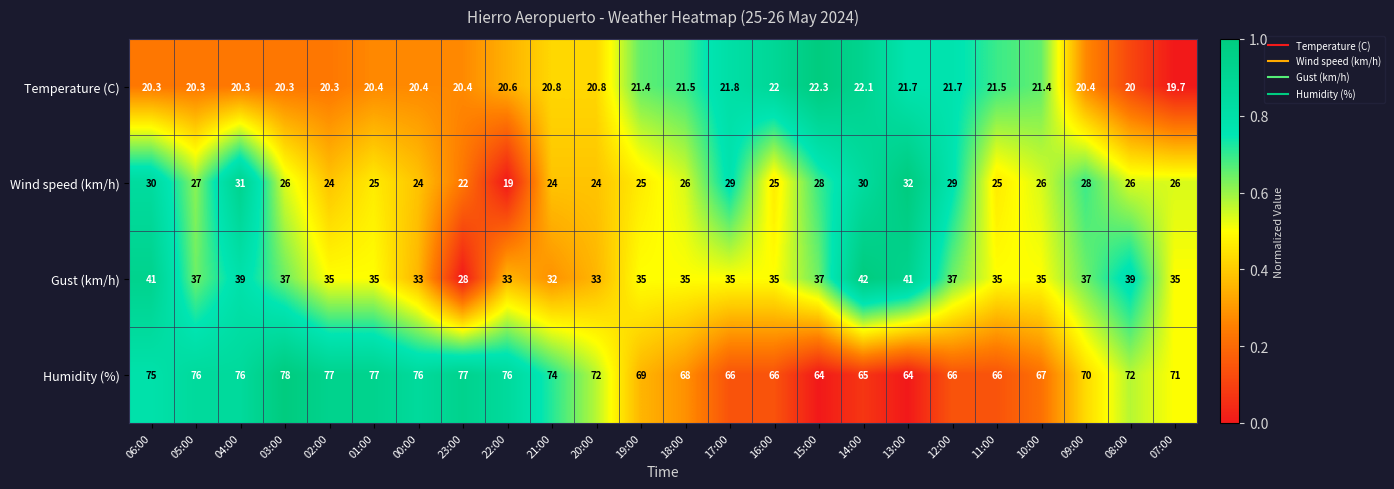

The value of Gust (km/h) at 14:00 is 10.7. True or false?

False